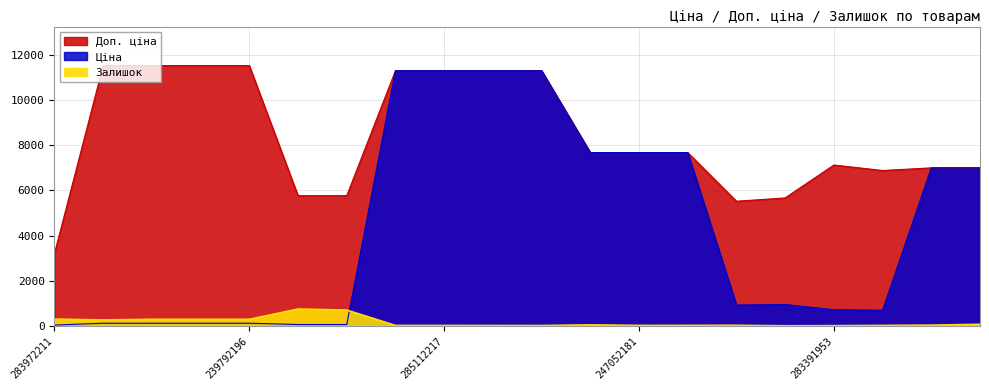

Reading left to right, extract all data points from this chart.

Ціна: 283972211=32.0	247132181=115.4	247132180=115.4	239792197=115.4	239792196=115.4	239752197=57.7	239752197=57.7	285112220=11312.5	285112217=11312.5	285111961=11312.5	285111912=11312.5	284392211=7680.9	247052181=7680.9	247052180=7680.9	283481953=920.5	283451953=944.9	283391953=713.0	283361953=688.5	280941901=7002.6	280941856=7002.6
Доп. ціна: 283972211=3205.0	247132181=11537.0	247132180=11537.0	239792197=11537.0	239792196=11537.0	239752197=5769.0	239752197=5769.0	285112220=11312.5	285112217=11312.5	285111961=11312.5	285111912=11312.5	284392211=7680.9	247052181=7680.9	247052180=7680.9	283481953=5523.0	283451953=5669.5	283391953=7129.6	283361953=6885.5	280941901=7002.6	280941856=7002.6
Залишок: 283972211=299.0	247132181=260.0	247132180=290.0	239792197=289.0	239792196=290.0	239752197=745.0	239752197=698.0	285112220=17.0	285112217=17.0	285111961=16.0	285111912=14.0	284392211=42.0	247052181=19.0	247052180=21.0	283481953=24.0	283451953=2.0	283391953=8.0	283361953=19.0	280941901=30.0	280941856=69.0